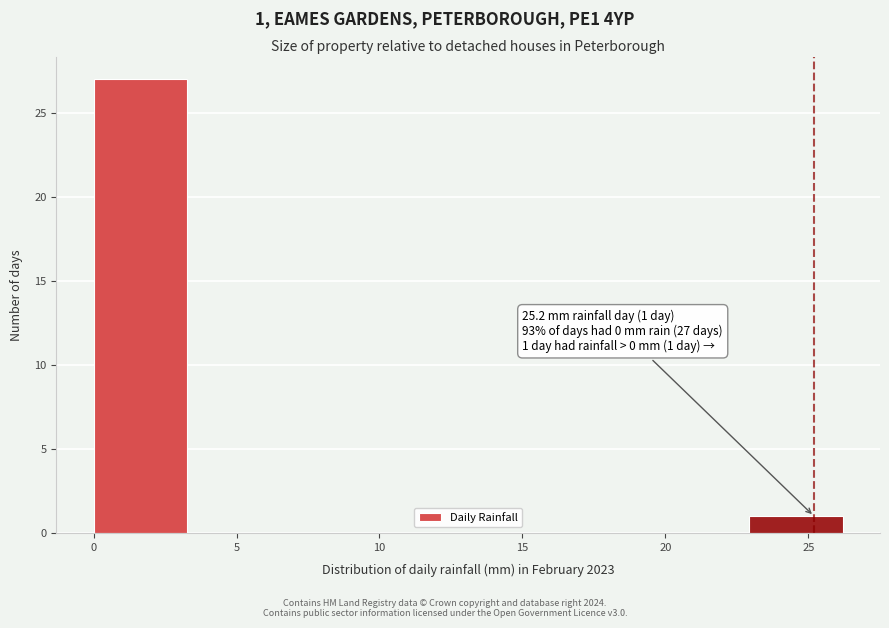

Which range on the x-axis has the tallest bar?

0.0 to 3.5